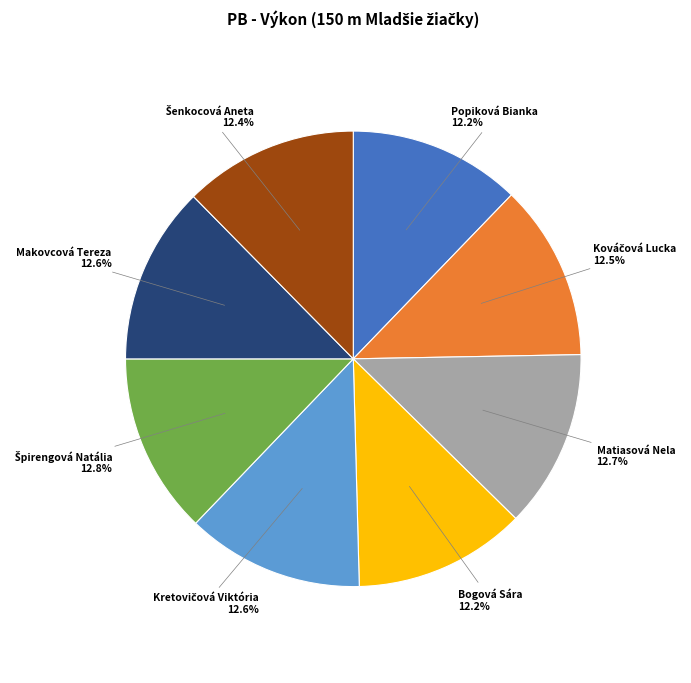

Do Popiková Bianka and Matiasová Nela together represent more than half of the pie?

No